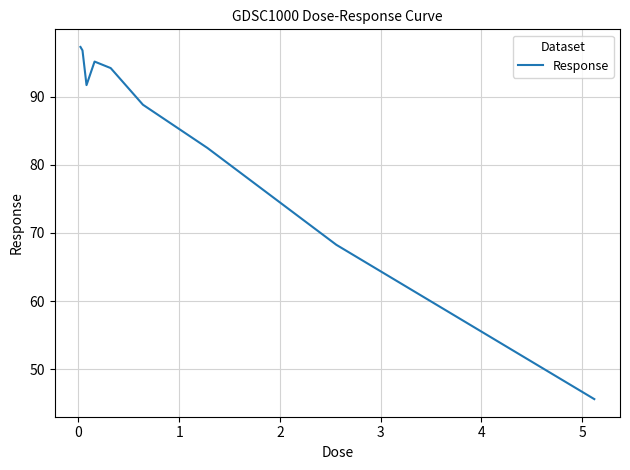

What is the maximum value shown in the chart?

97.3